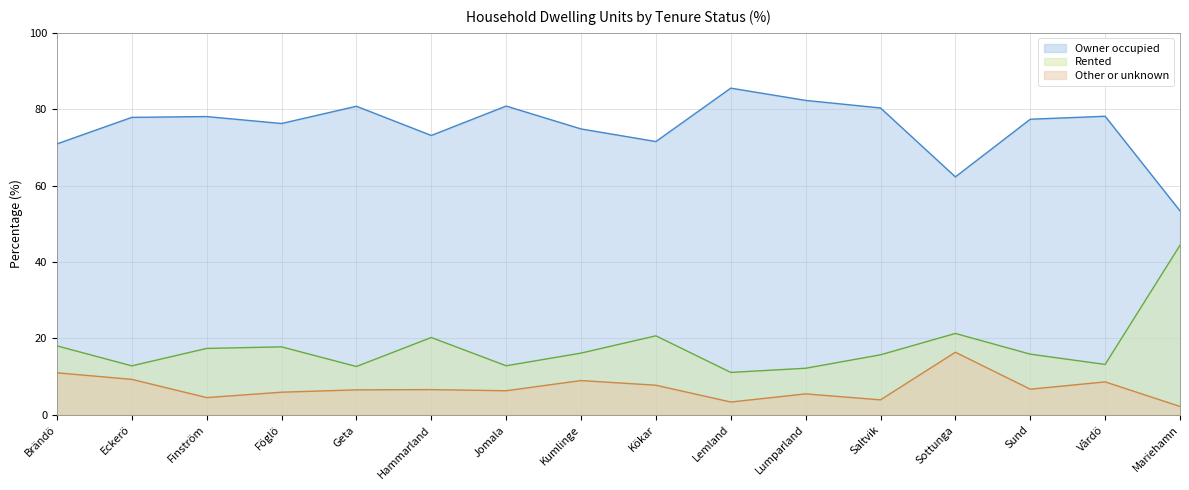

At which label does Owner occupied first exceed 77?

Eckerö